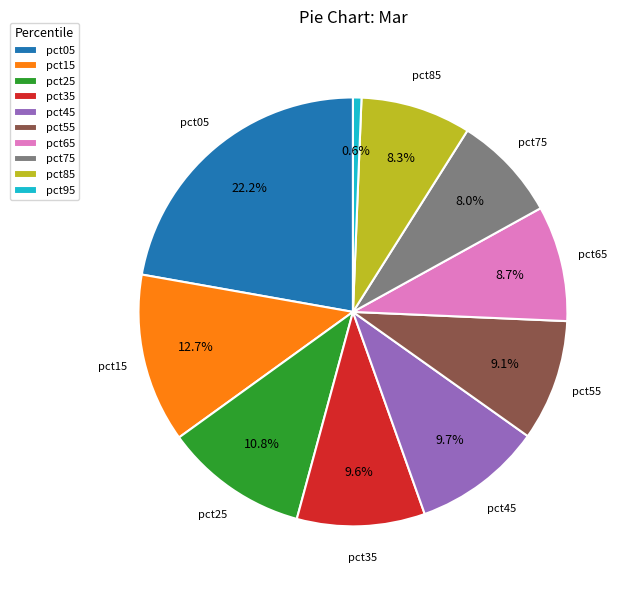

Is there any slice that represents more than half of the pie?

No